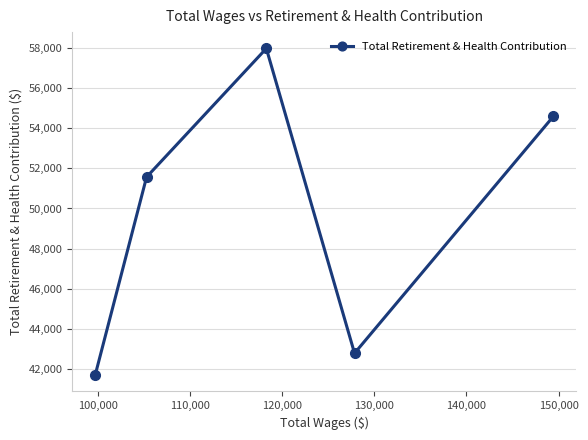

True or false: there are more than 1 points higher than both neighbors.

False